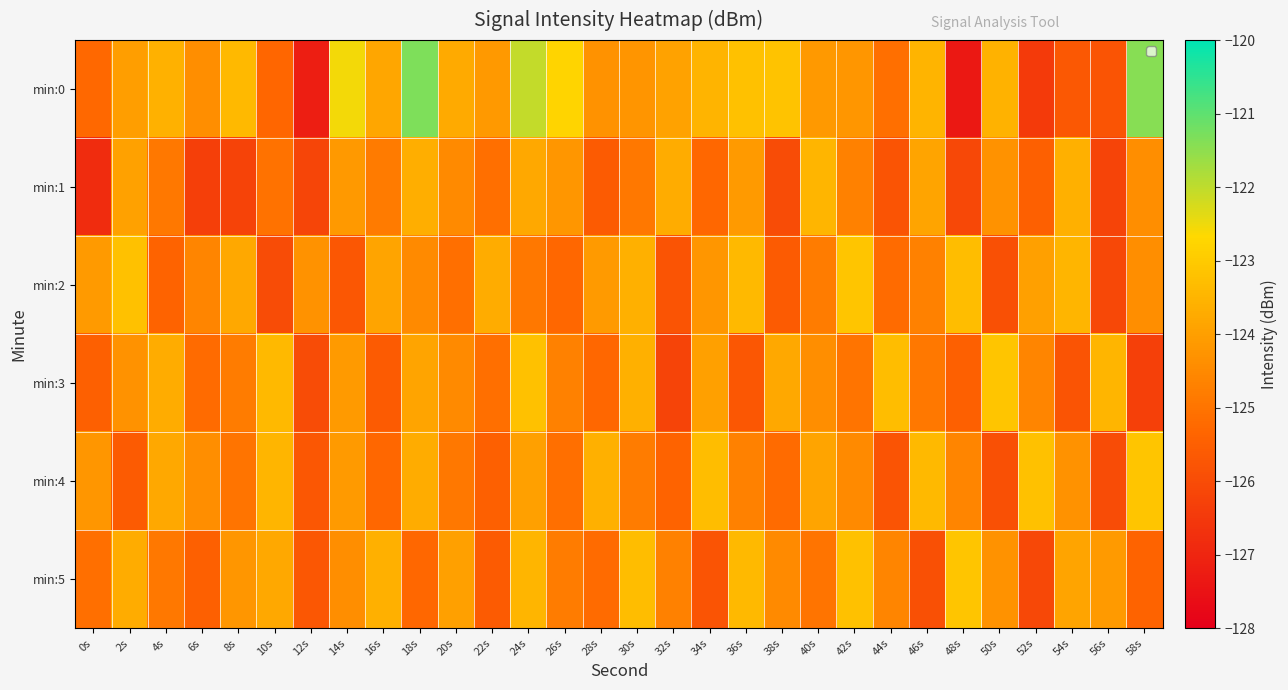

Which series has the largest range (max minus min)?

min:0